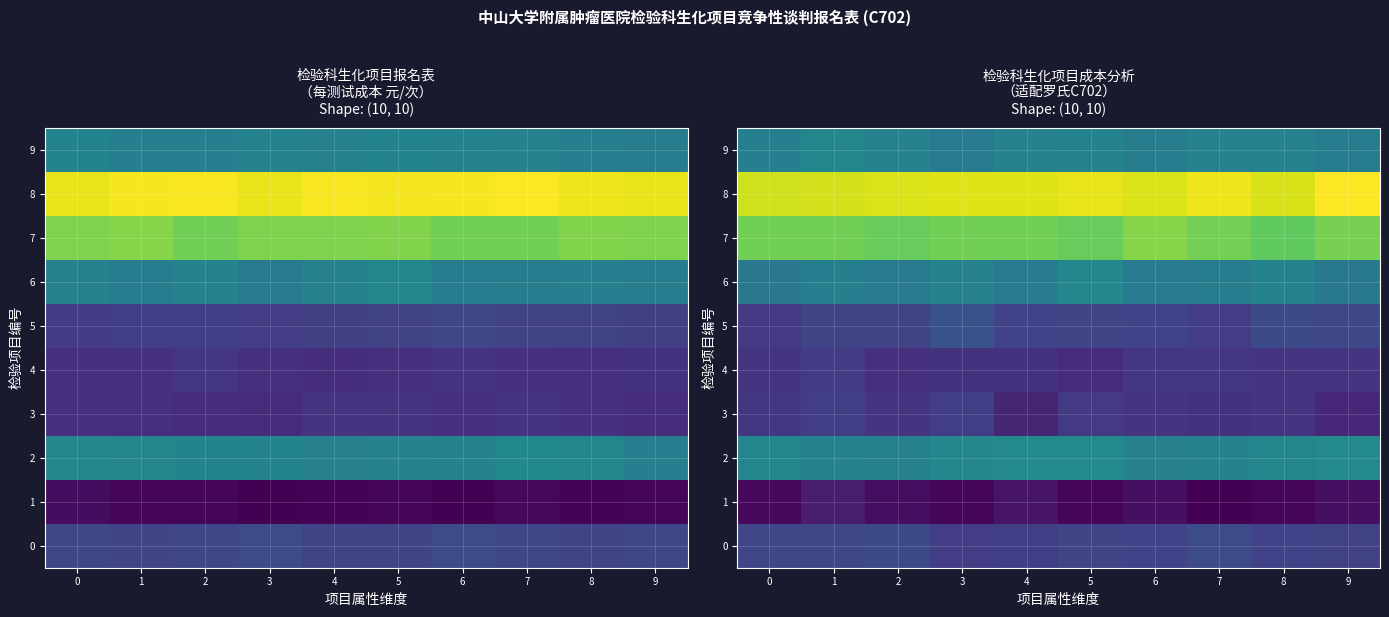

What value does the 0 series have at 6?

24.7